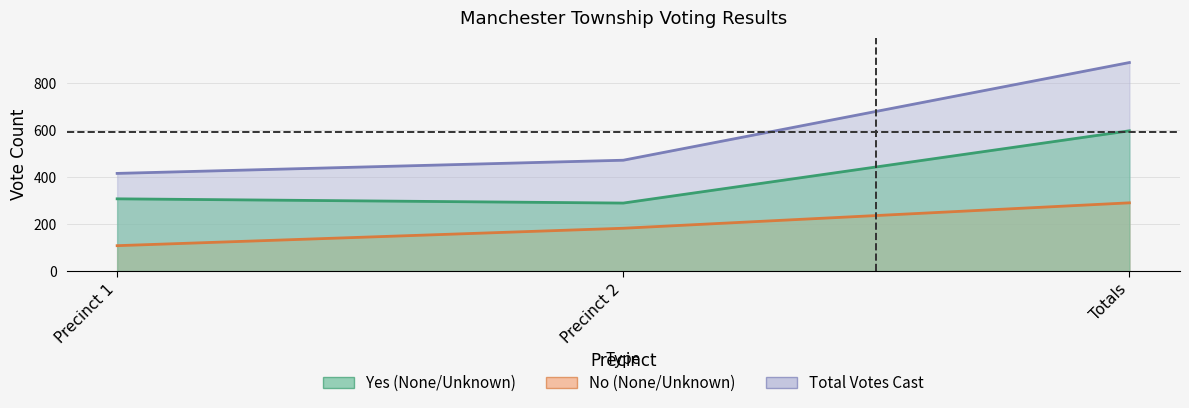

How many lines are shown in the chart?

2